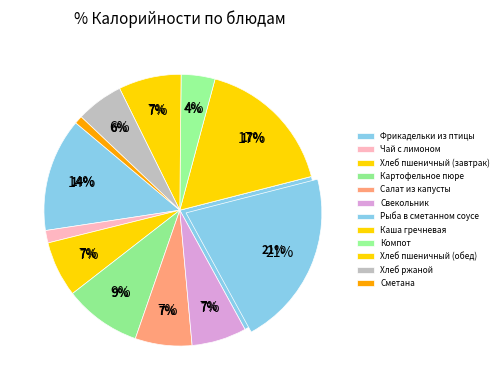

Approximately how many times larger is the value at Рыба в сметанном соусе compared to Сметана?

22.2